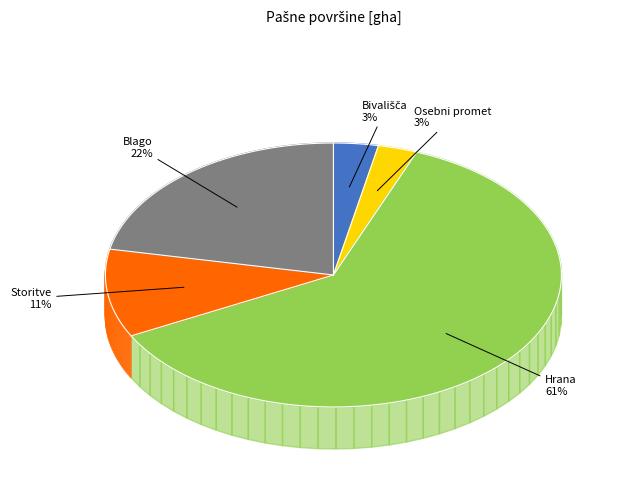

What is the majority slice?

Hrana